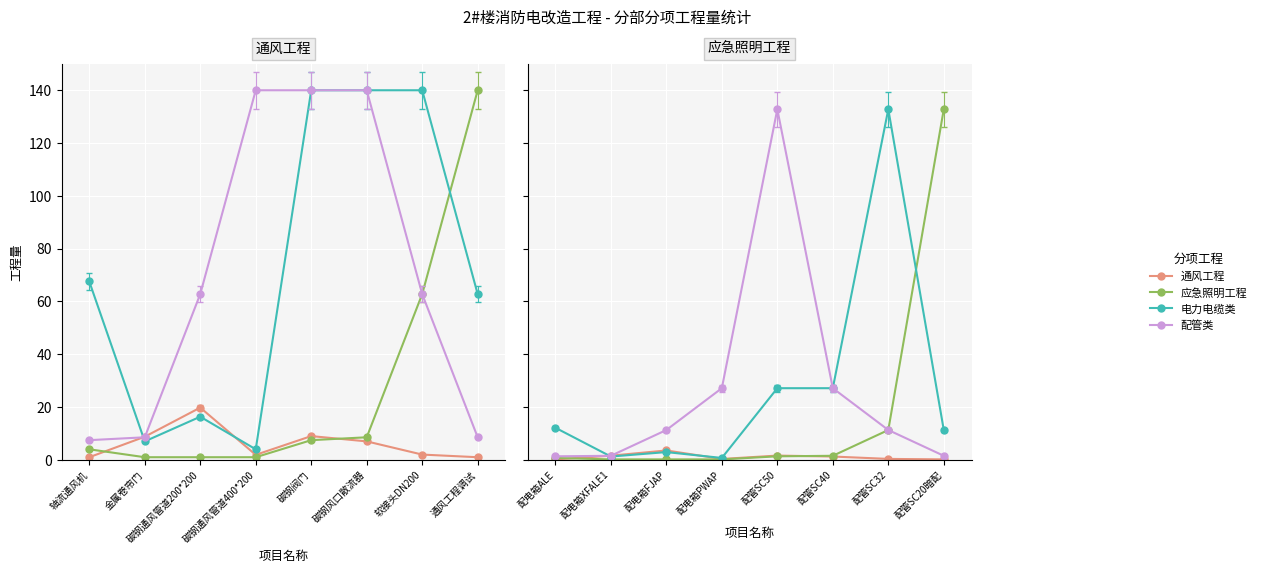

Which label corresponds to the largest value in the chart?

配管SC20暗配